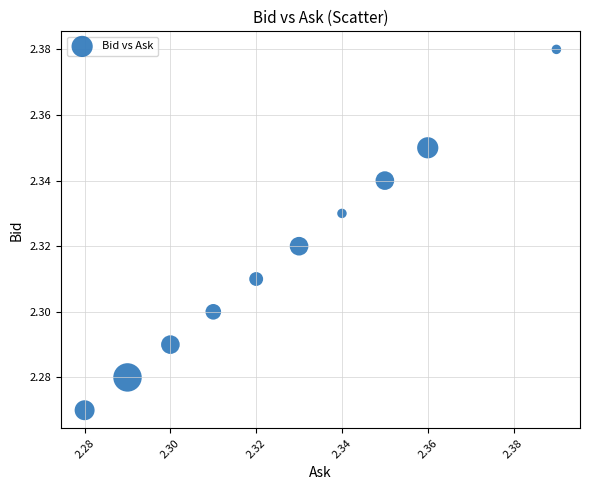

How many data points are displayed?

10